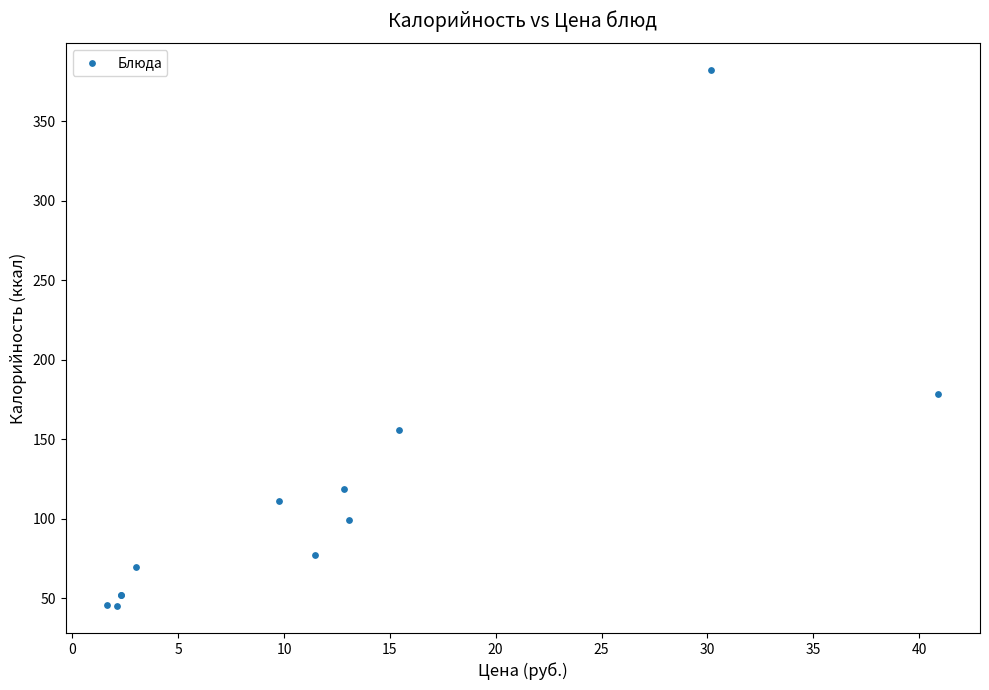

What Y value in the scatter plot is closest to 213?

178.4